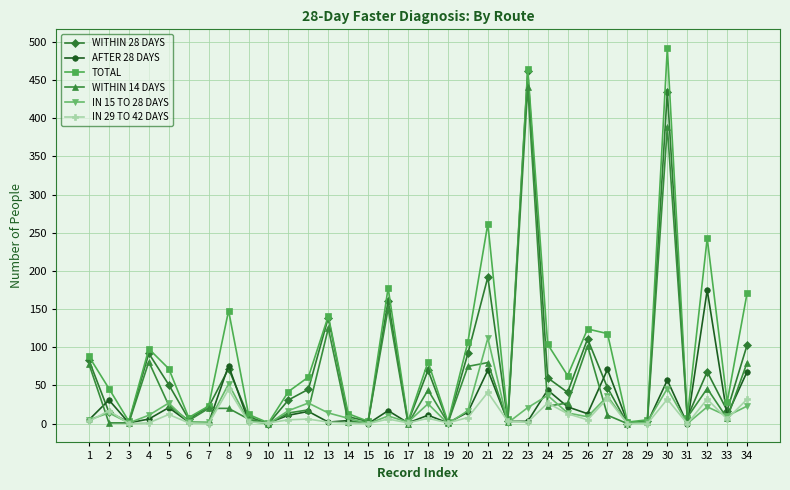

Which series has the largest total across all categories?

TOTAL